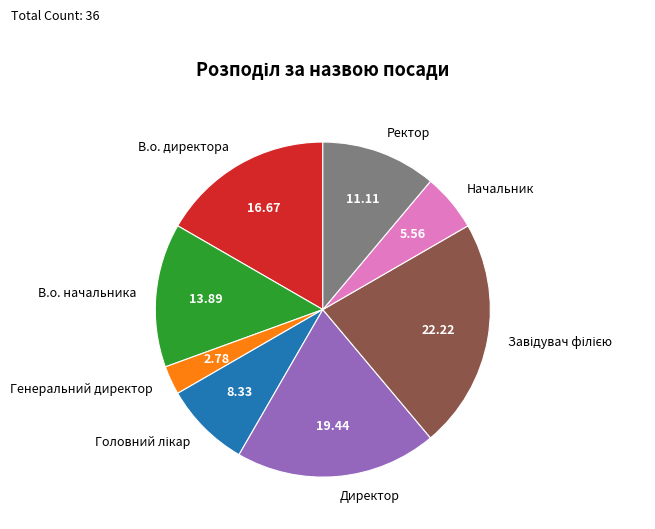

Combined, do Ректор and В.о. директора account for over 50%?

No